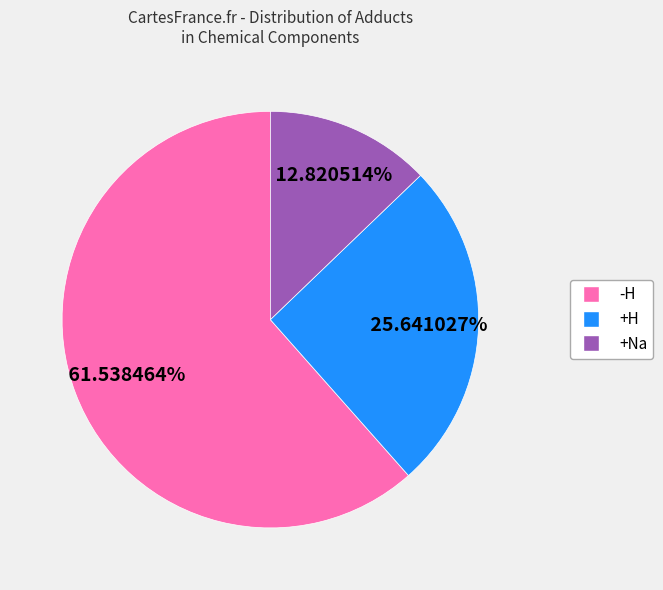

What is the largest slice in the pie chart?

-H